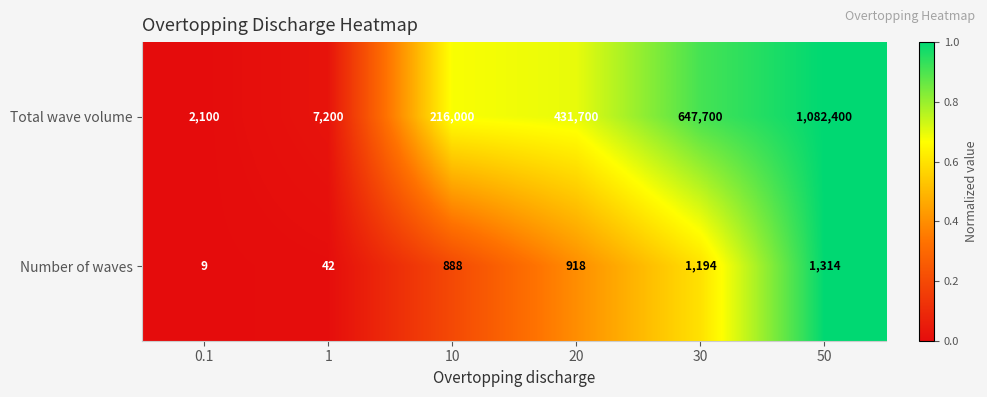

Count the number of data series in this chart.

2